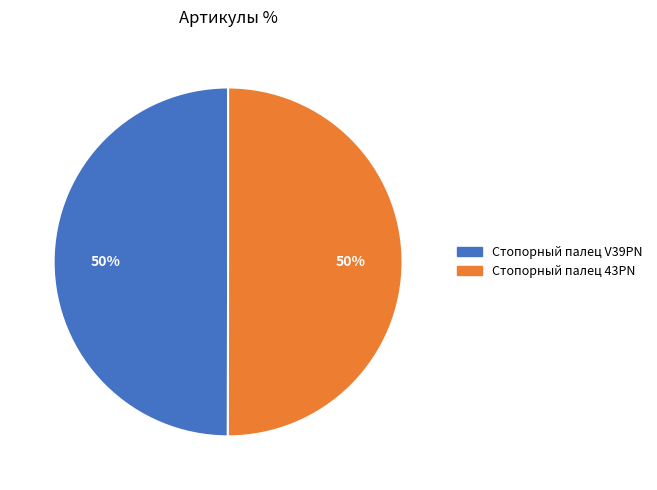

What percentage is the Стопорный палец 43PN slice, to the nearest percent?

50%